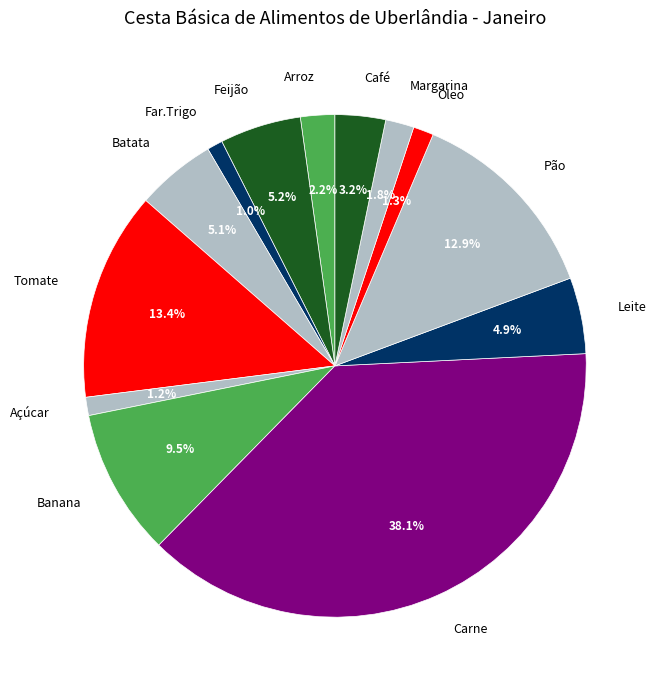

Count the number of slices in the pie.

13